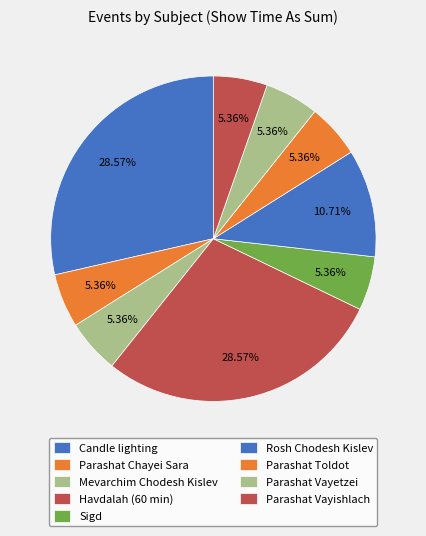

What is the largest slice in the pie chart?

Candle lighting (11/6)